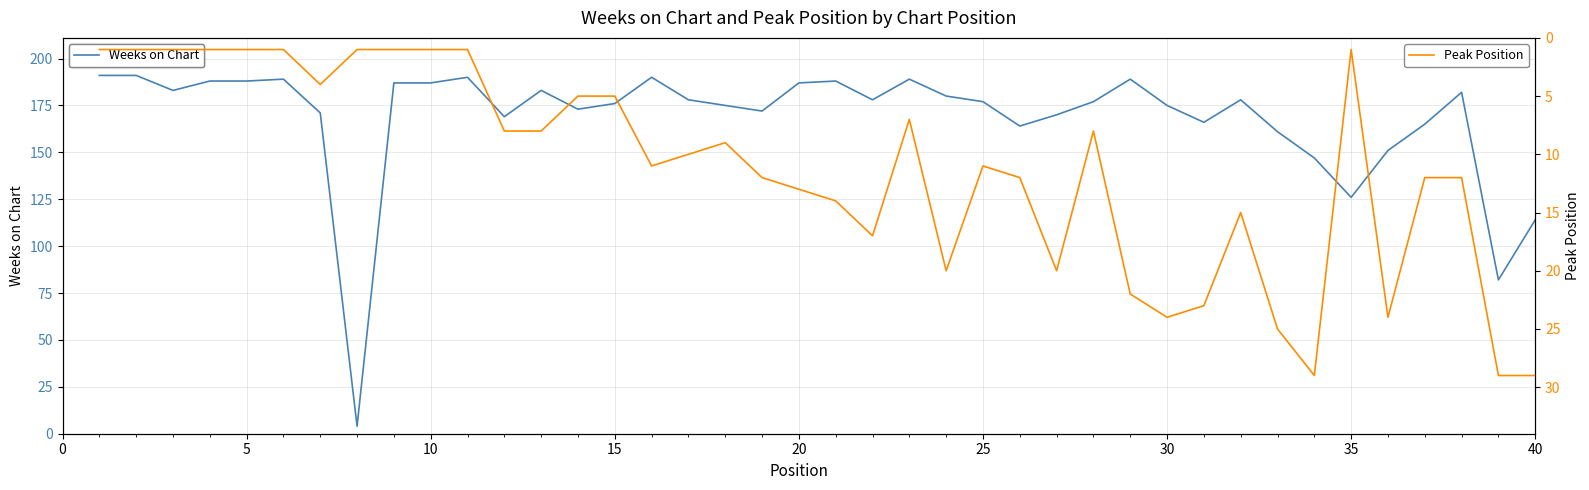

What is the highest value of the Weeks on Chart series?

191